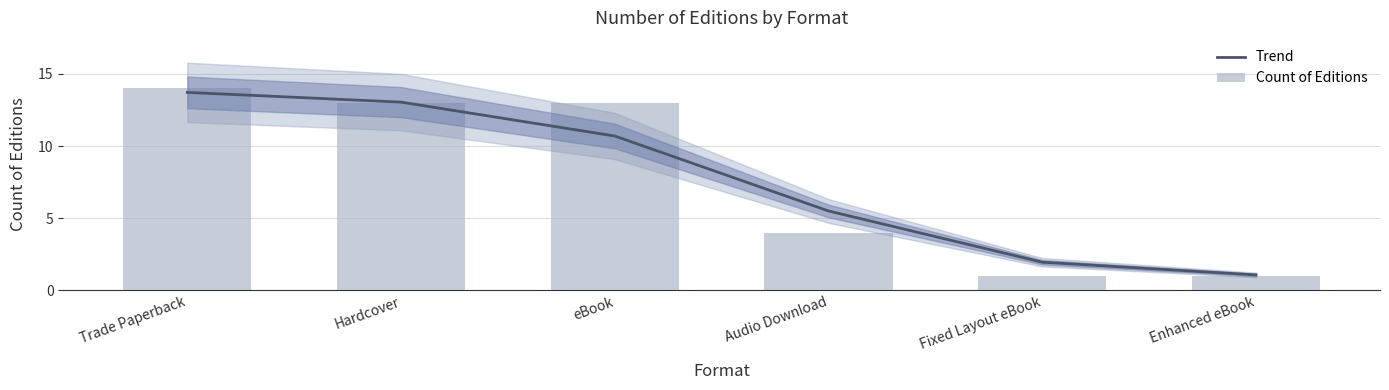

Is it true that Count of Editions equals 14.0 at Trade Paperback?

True